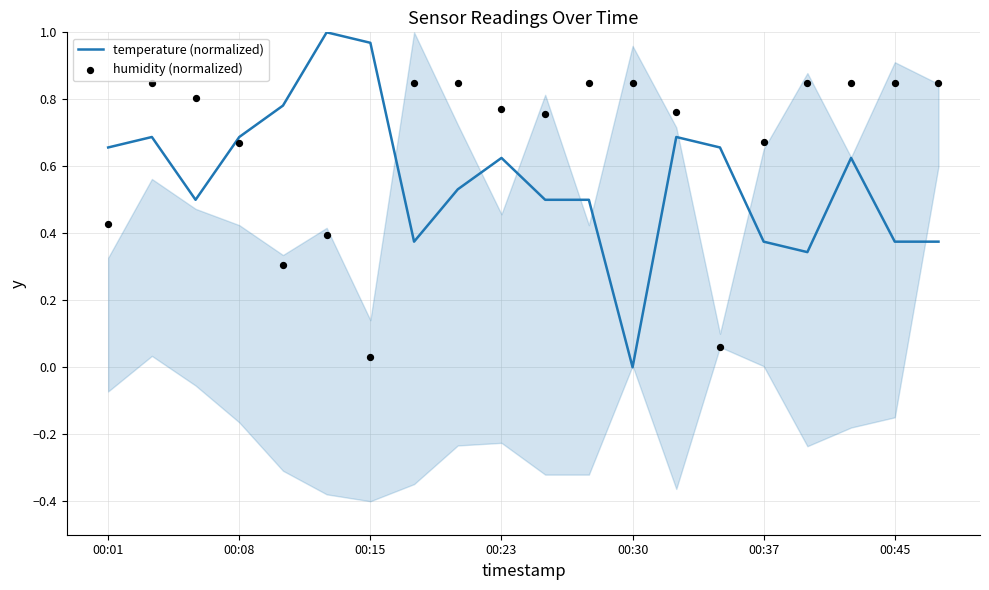

What is the total value across all series at 10?

1.3